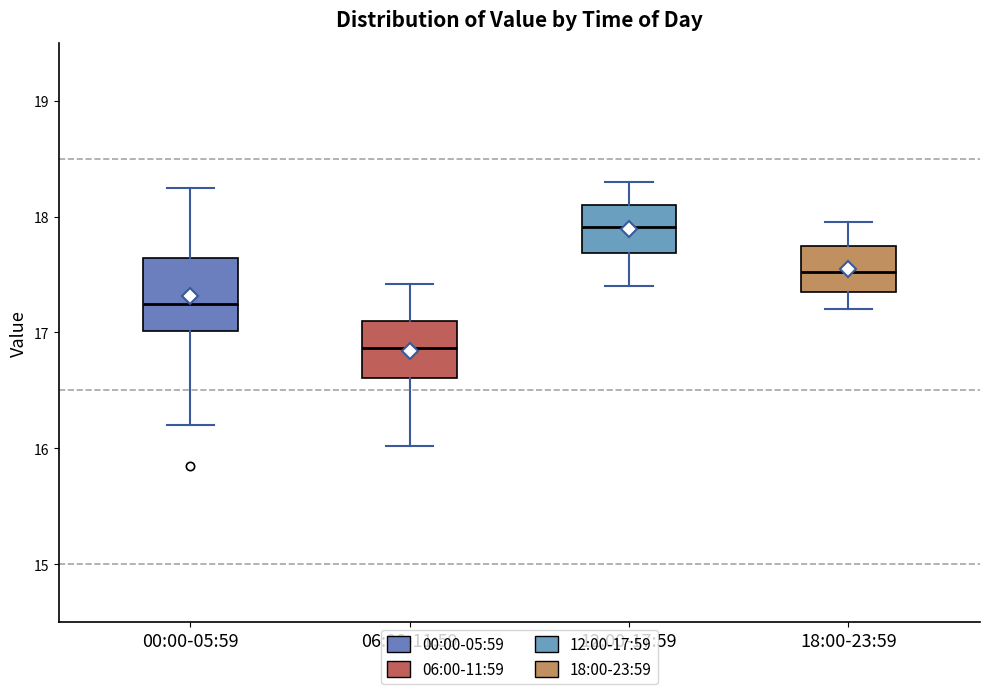

Which box's median line is the highest?

12:00-17:59